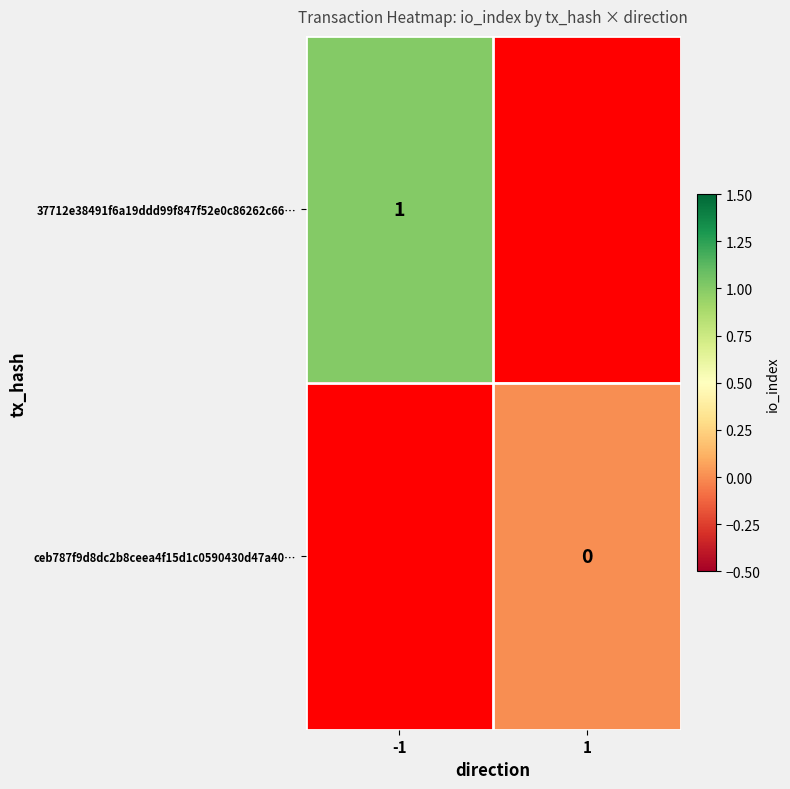

Is it true that 37712e38491f6a19ddd99f847f52e0c86262c66… equals 1 at -1?

True